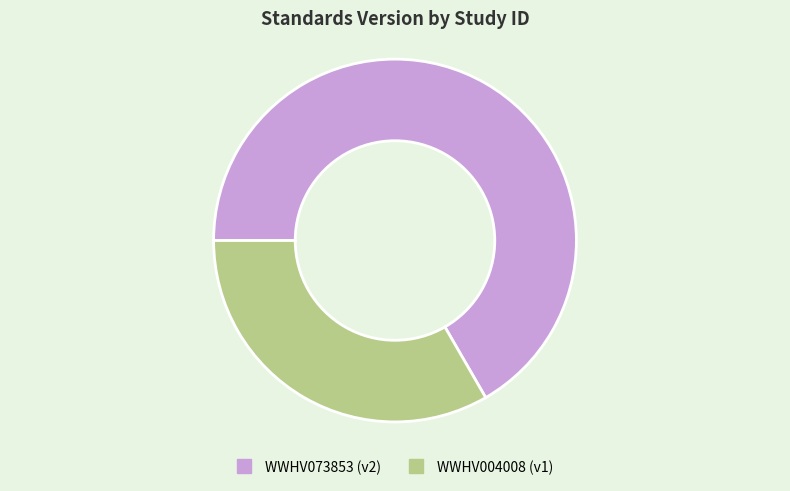

Does any single category account for the majority?

Yes